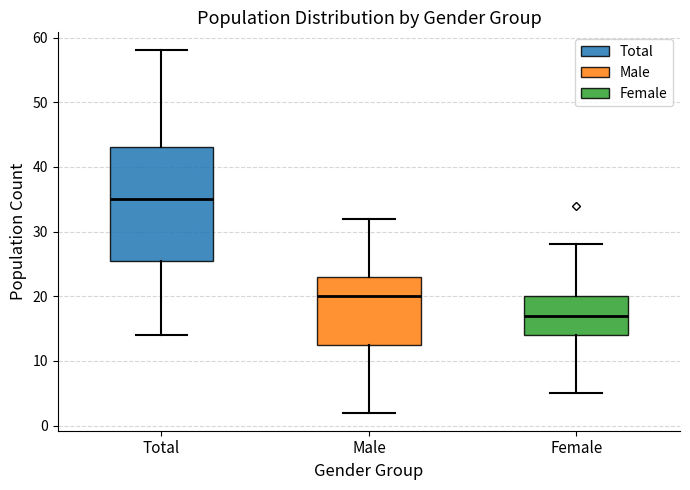

Reading left to right, read every box against the y-axis: the position of its median line, the range the box covers, and the ends of its whiskers. The values are not printed on the chart, so give them approximately, as read against the axis.

Total: median 35, box 26 to 43, whiskers 14 to 58
Male: median 20, box 13 to 23, whiskers 2 to 32
Female: median 17, box 14 to 20, whiskers 5 to 28